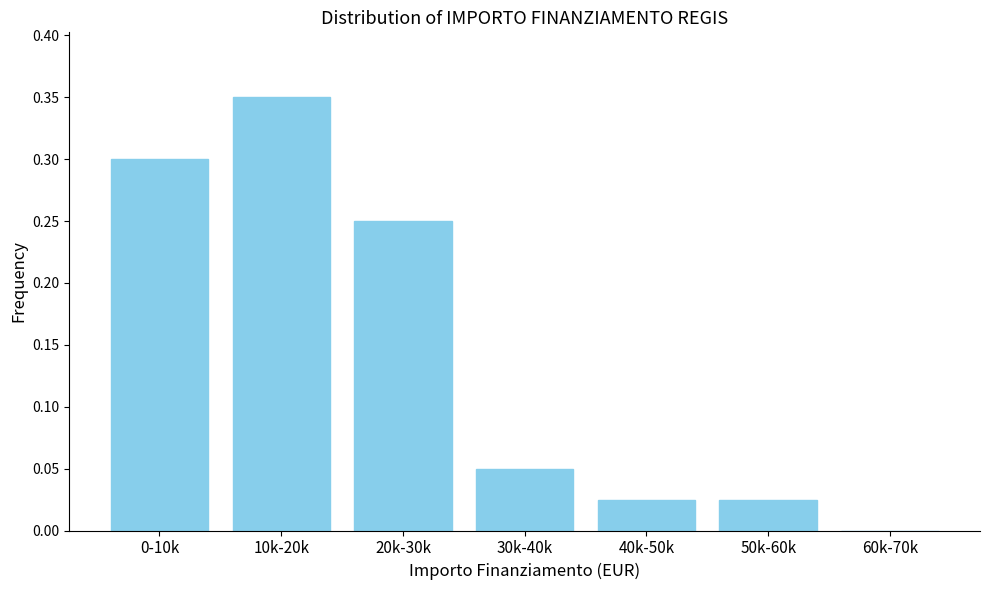

The chart shows a value of 0.2 at 60k-70k. True or false?

False